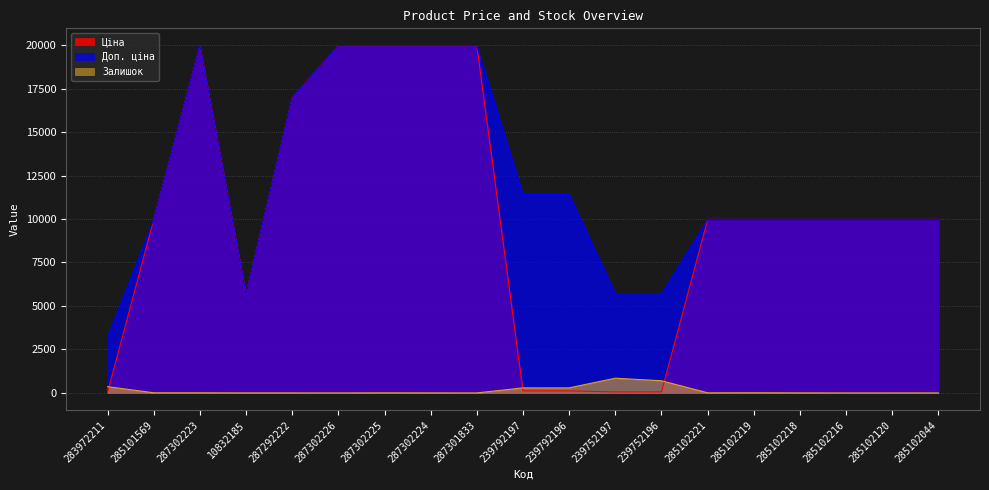

Is the value of Залишок at 10832185 greater than the value of Доп. ціна at 239792197?

No